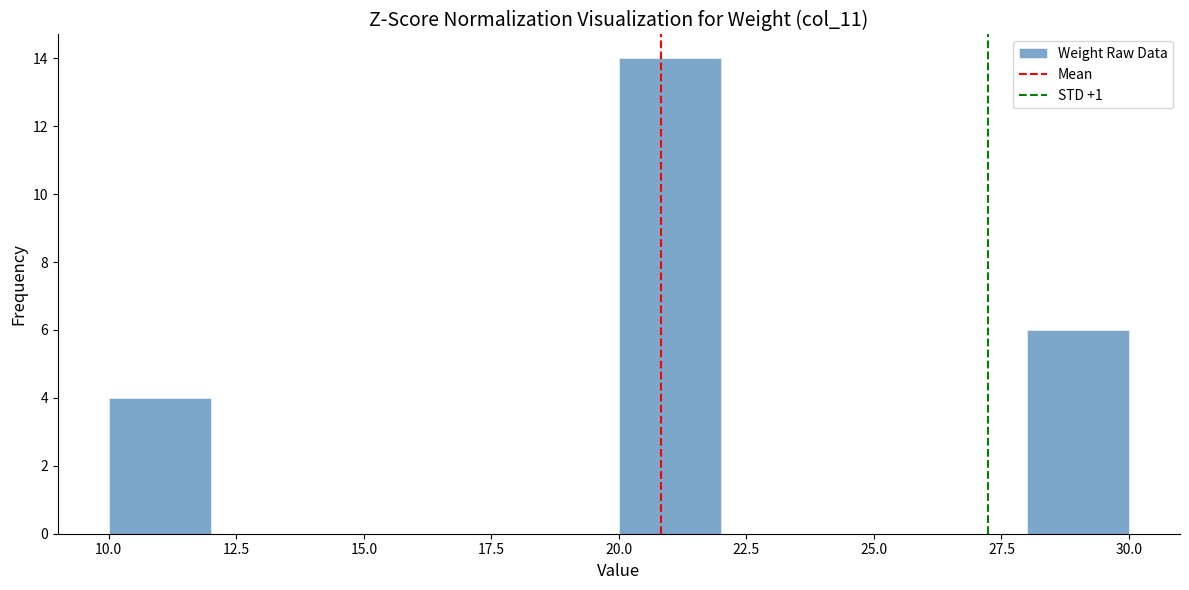

How tall is the bar that spans 10 to 12 on the x-axis? The values are not printed on the chart, so give them approximately, as read against the axis.

4